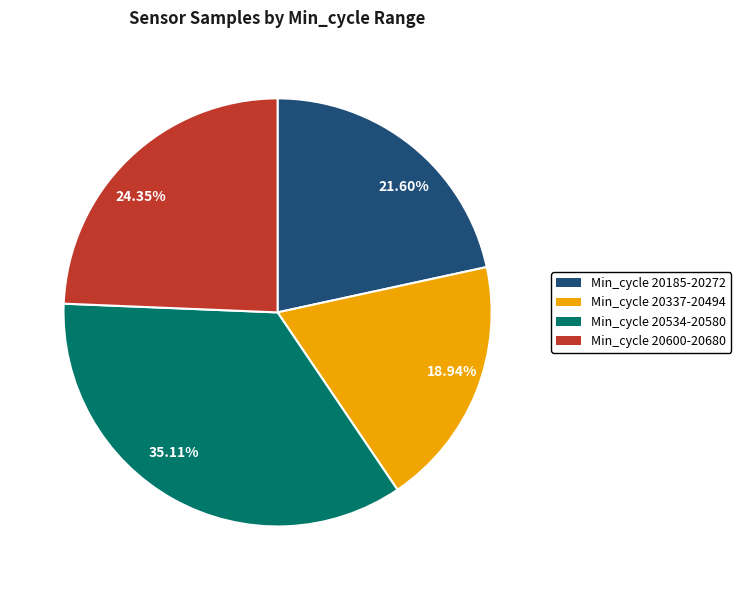

Rank the categories by value from lowest to highest.

18.94%, 21.60%, 24.35%, 35.11%